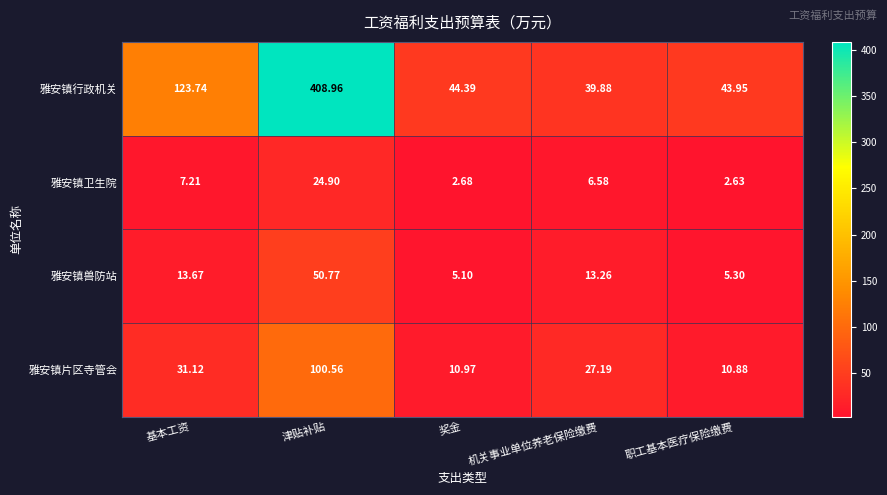

Which series has the largest total across all categories?

雅安镇行政机关